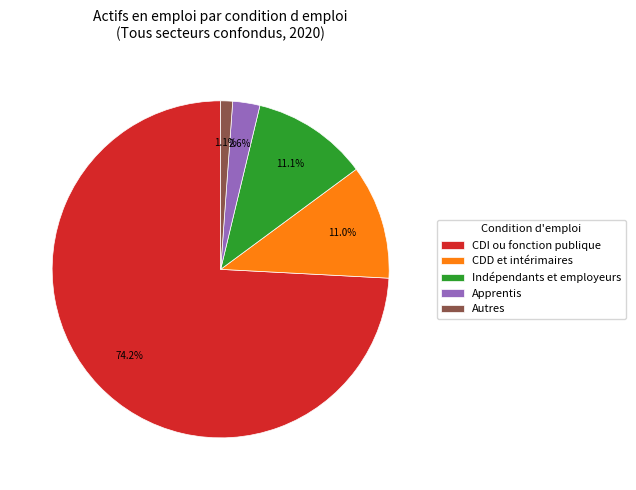

What percentage is the Apprentis slice, to the nearest percent?

3%